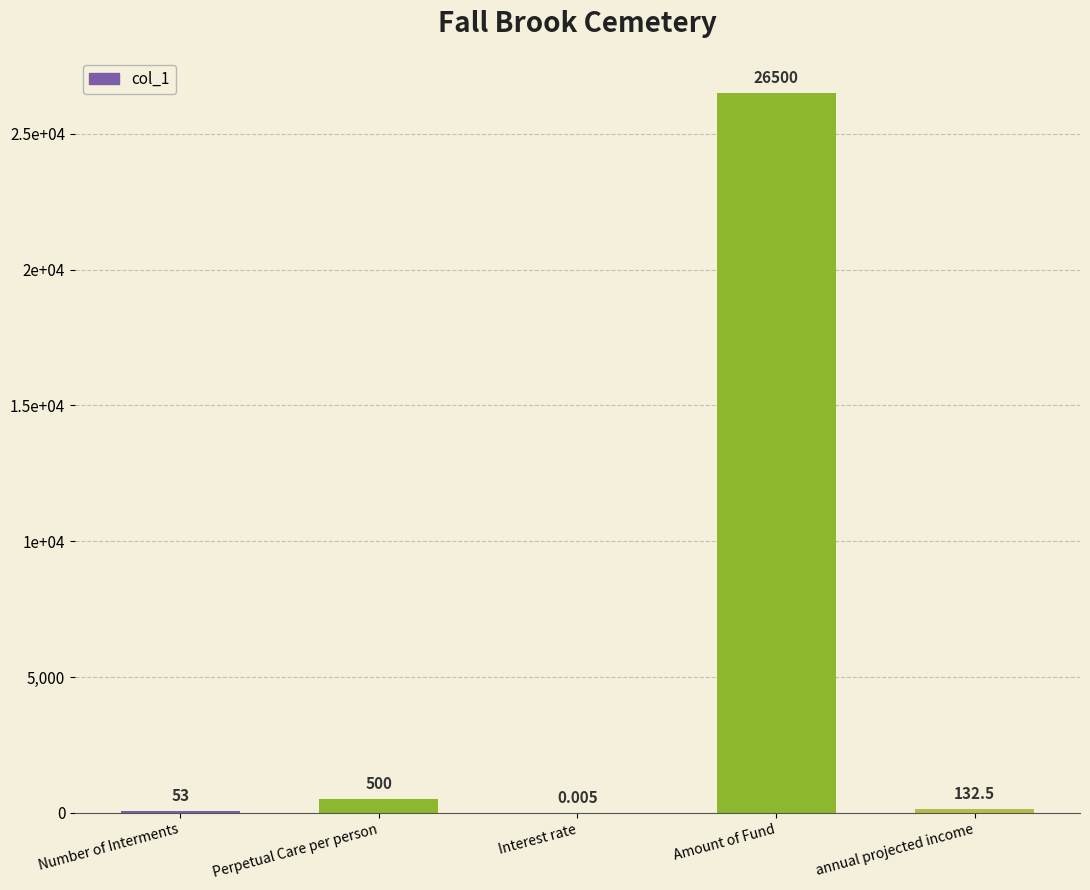

Approximately how many times larger is the value at Number of Interments compared to Perpetual Care per person?

0.1